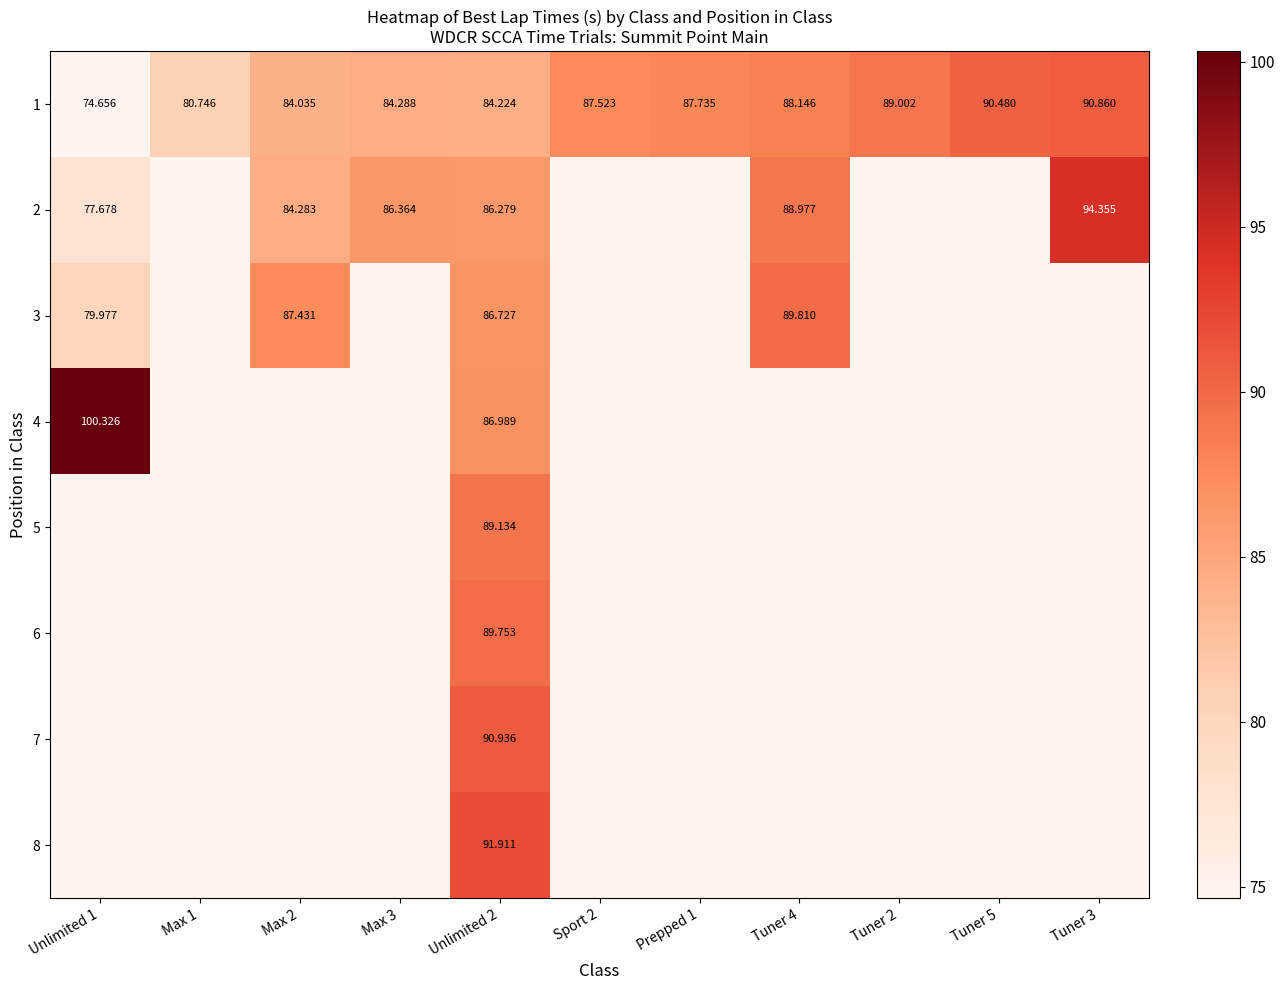

What is the difference between the 1 values at Tuner 4 and Tuner 2?

0.9